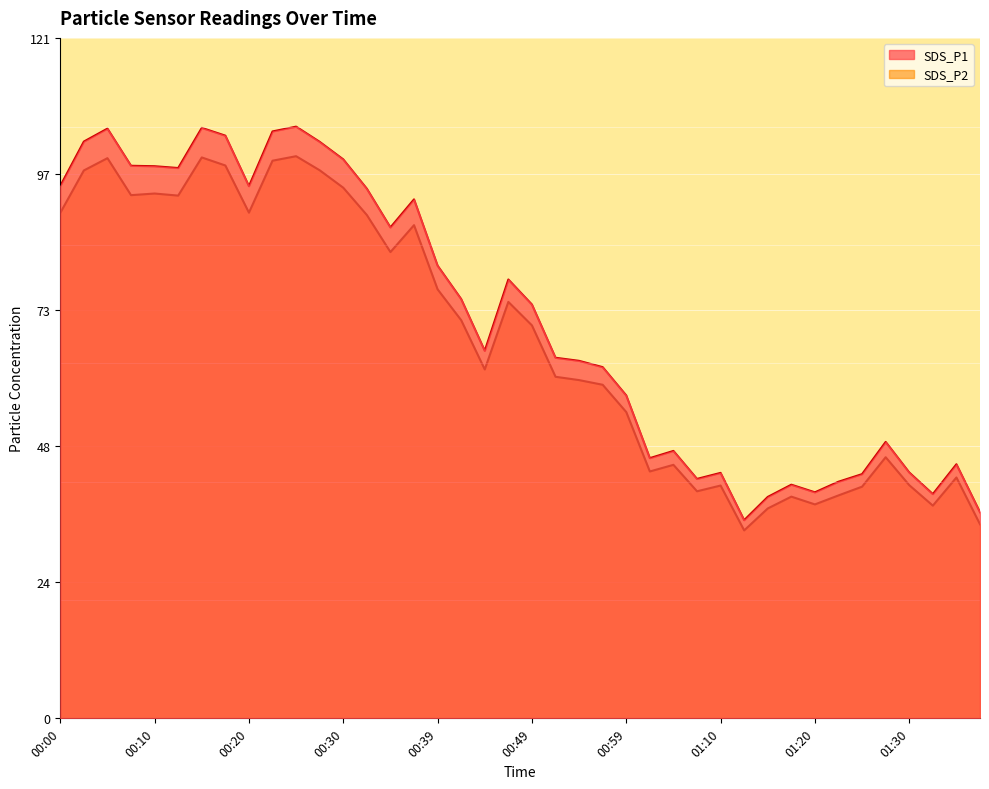

True or false: SDS_P2 and SDS_P1 cross at least once.

False